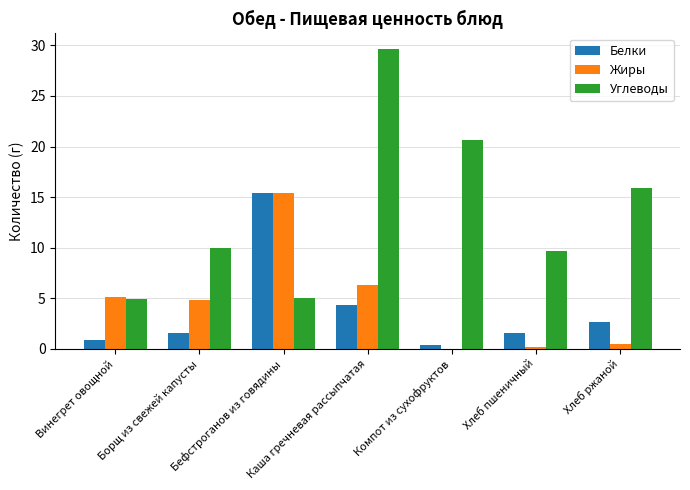

At which label does Жиры reach its peak?

Бефстроганов из говядины